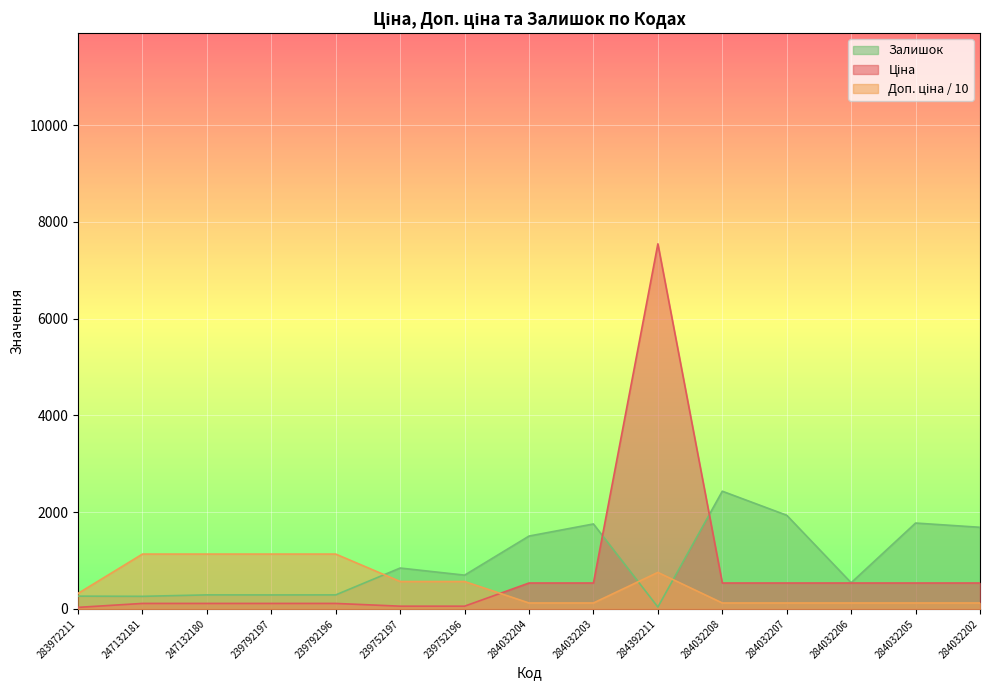

How many data points in Ціна are less than 535?

7